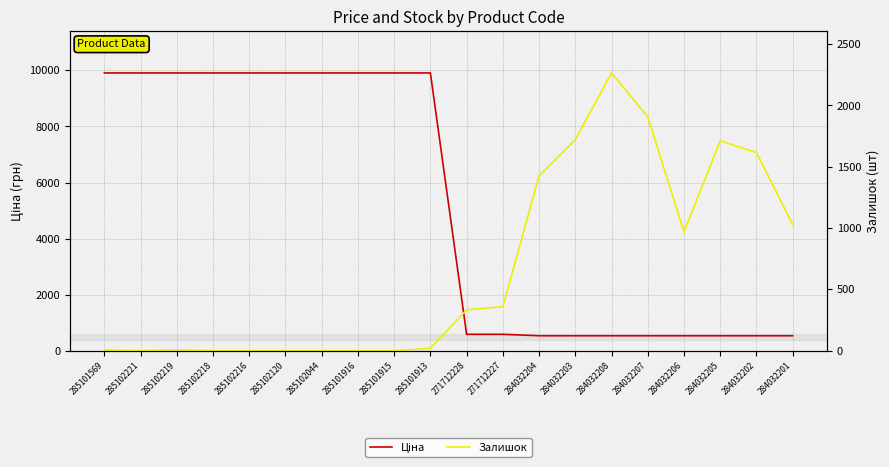

At which category is the sum across all series the highest?

285101913